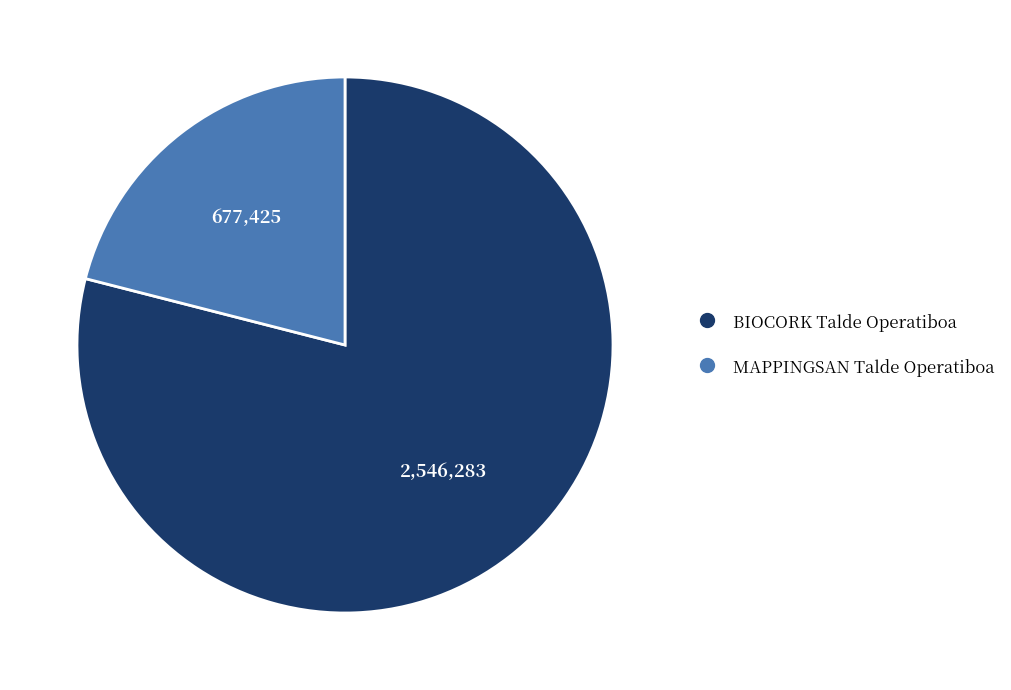

Combined, do MAPPINGSAN Talde Operatiboa and BIOCORK Talde Operatiboa account for over 50%?

Yes